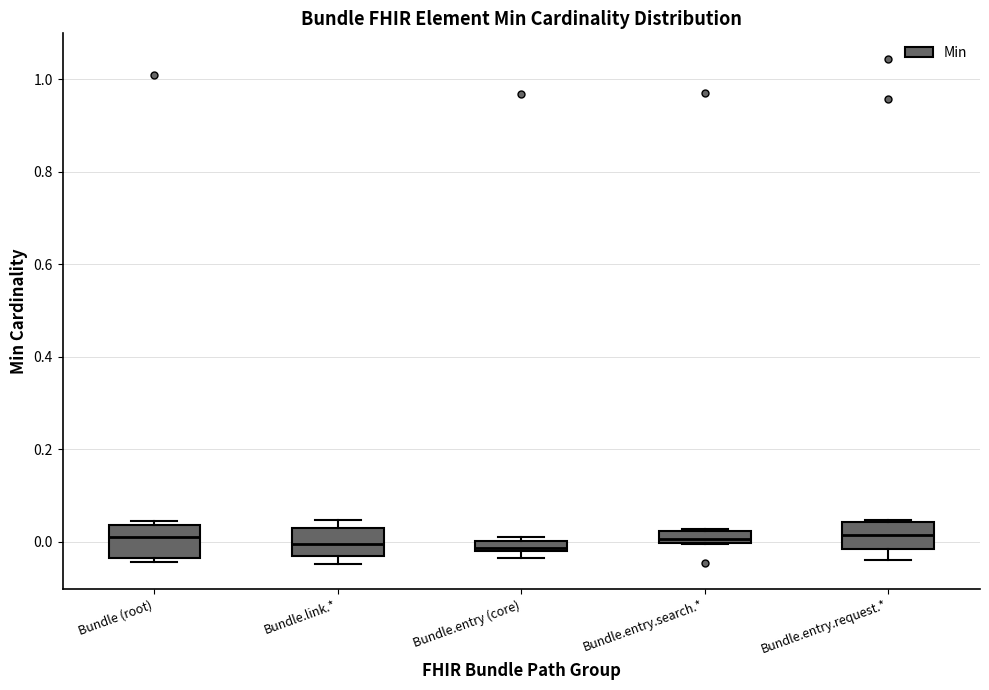

Where is the lower edge of the box for Bundle (root) on the y-axis? The values are not printed on the chart, so give them approximately, as read against the axis.

-0.04